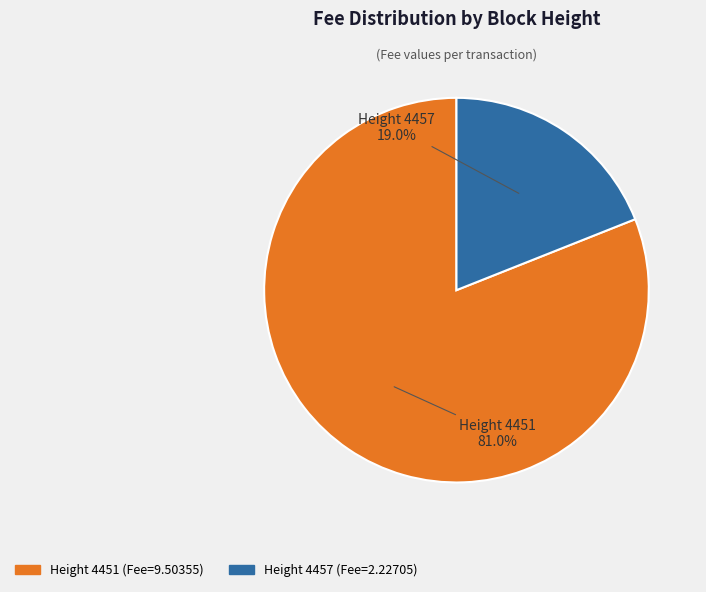

Does any single category account for the majority?

Yes